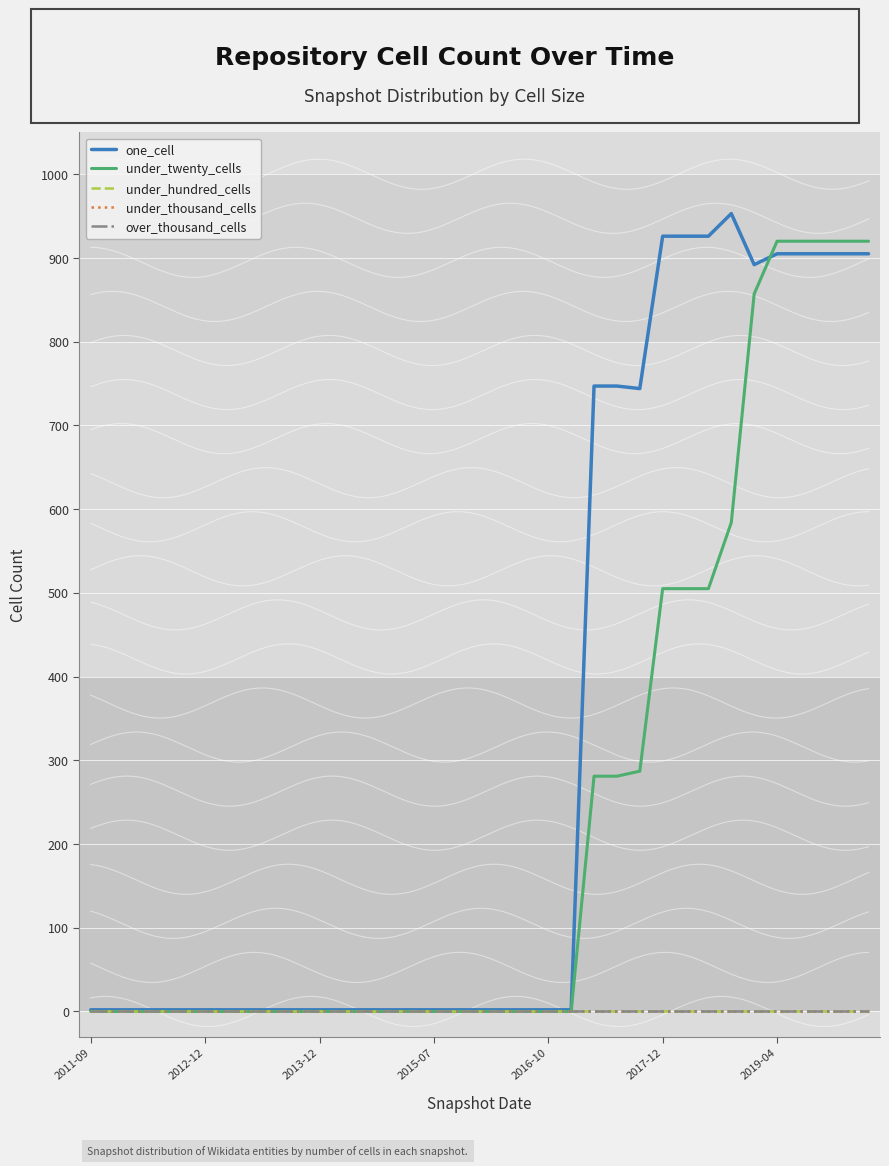

Which category has the lowest value in the under_thousand_cells series?

2011-09